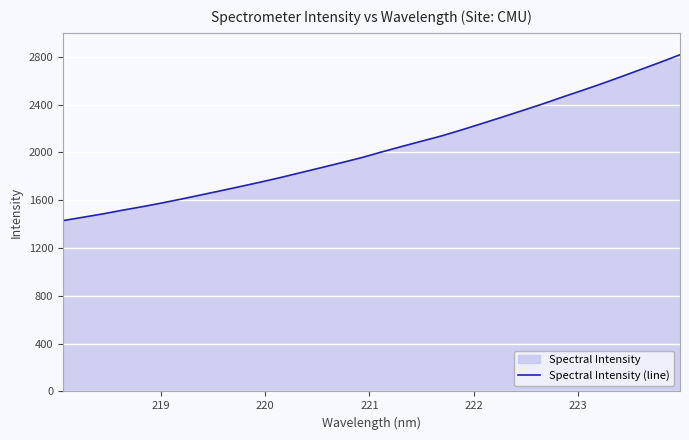

What is the minimum value shown in the chart?

1429.3